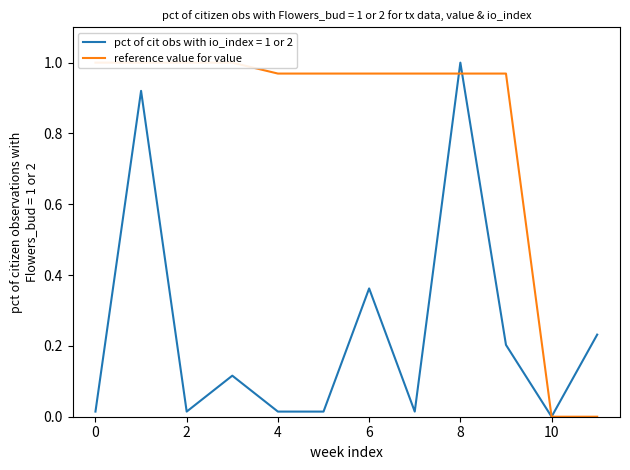

What is the difference between the values at 10 and 8?

1.0